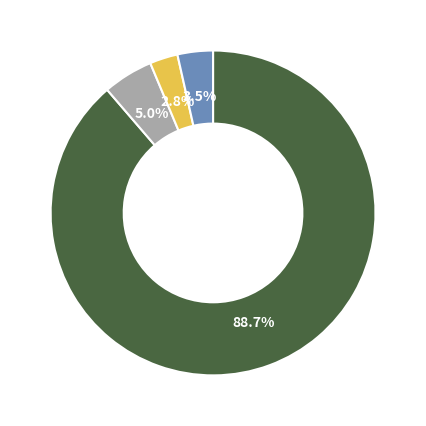

Is there any slice that represents more than half of the pie?

Yes